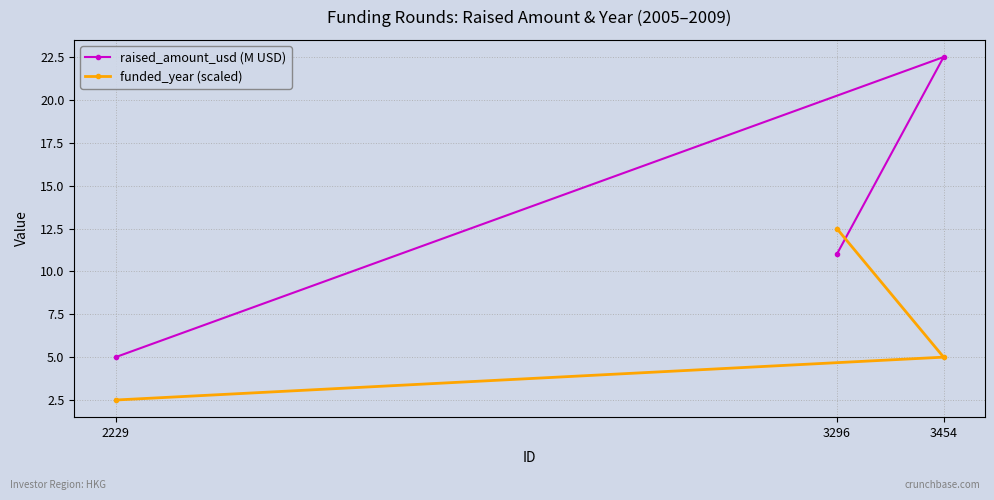

List the series in order of their peak value, highest first.

raised_amount_usd (M USD), funded_year (scaled)